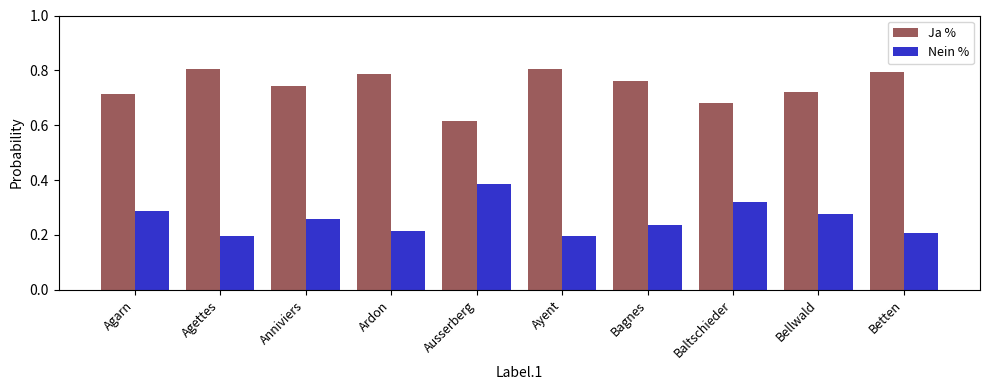

Rank the series at Ausserberg from lowest to highest value.

Nein %, Ja %